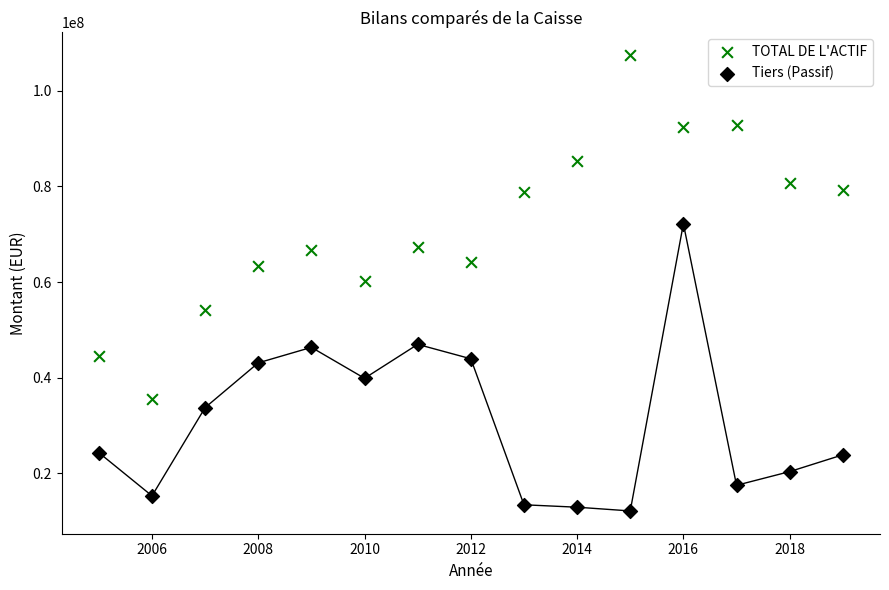

What are all the series names shown in the legend?

TOTAL DE L'ACTIF, Tiers (Passif)